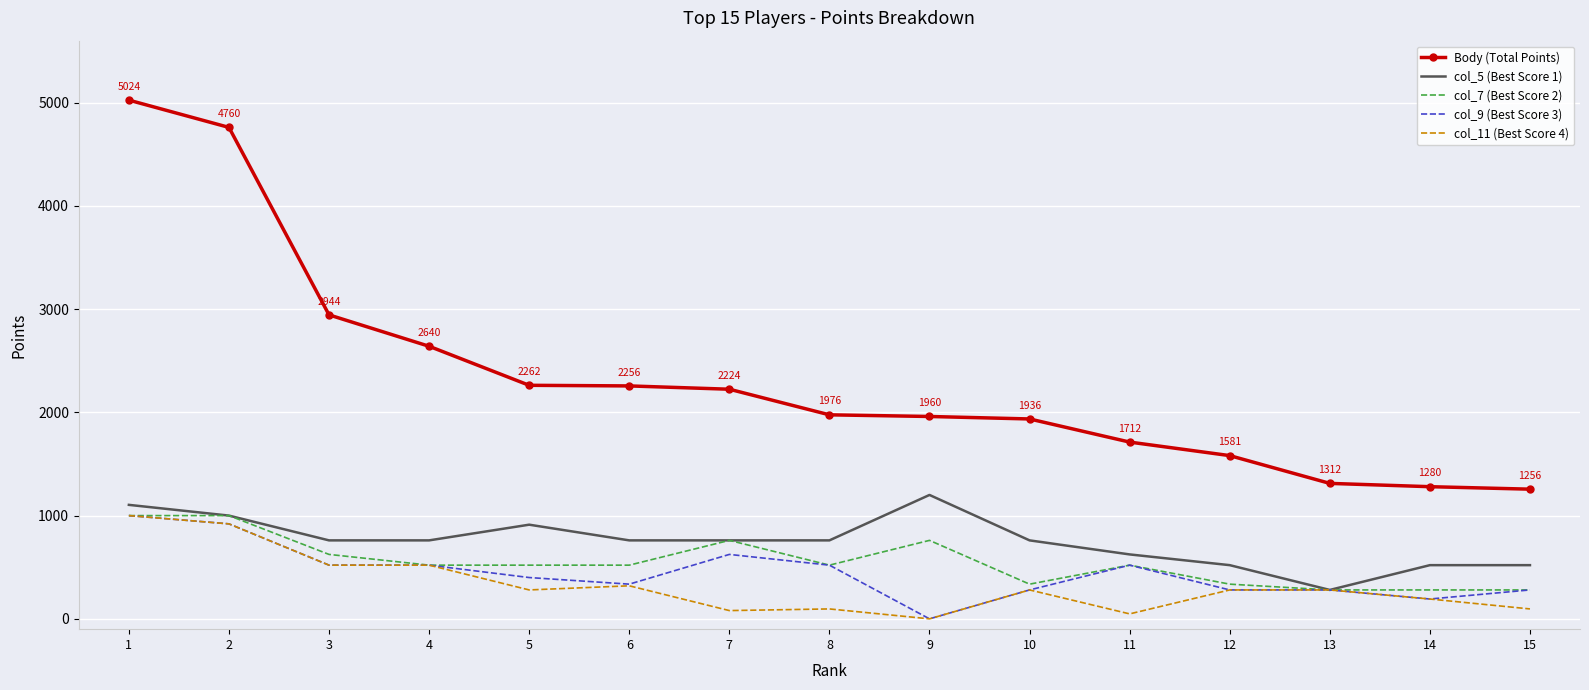

At how many categories does at least one series exceed 755?

15